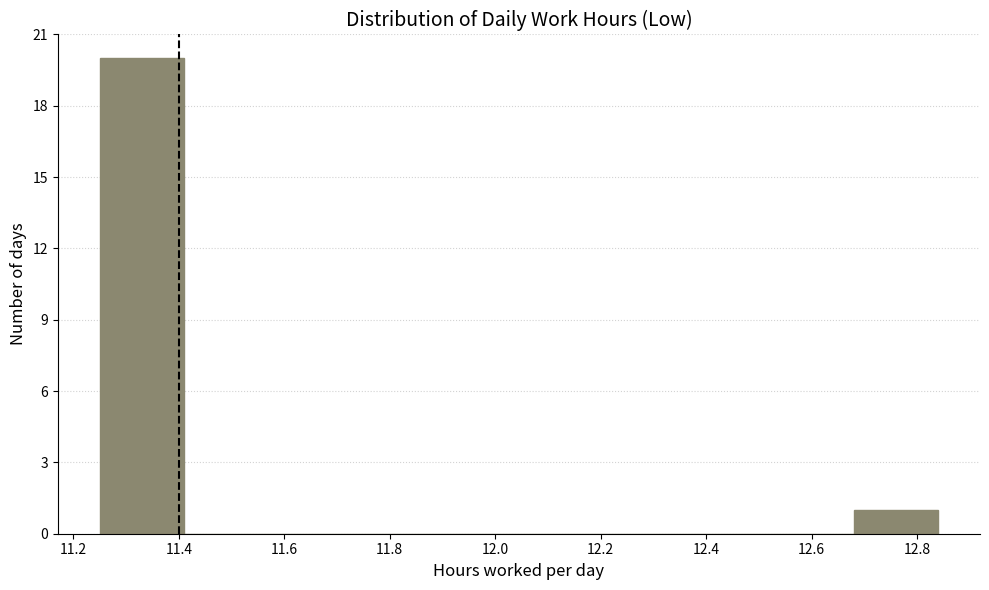

What is the height of the bar covering 11.26 to 11.40 on the x-axis? Neither the bar edges nor the heights are printed on the chart, so give them approximately, as read against the axes.

20